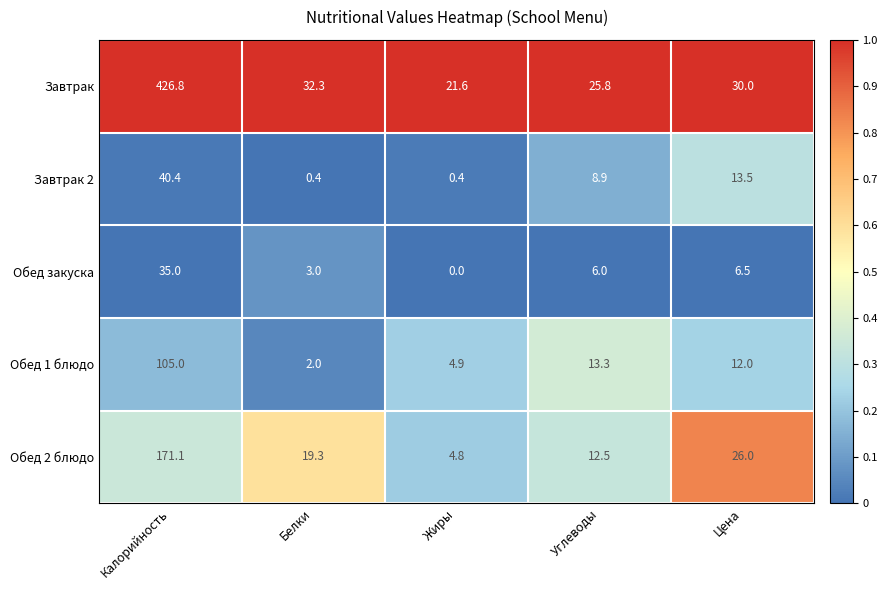

The value of Обед 1 блюдо at Белки is 0.8. True or false?

False